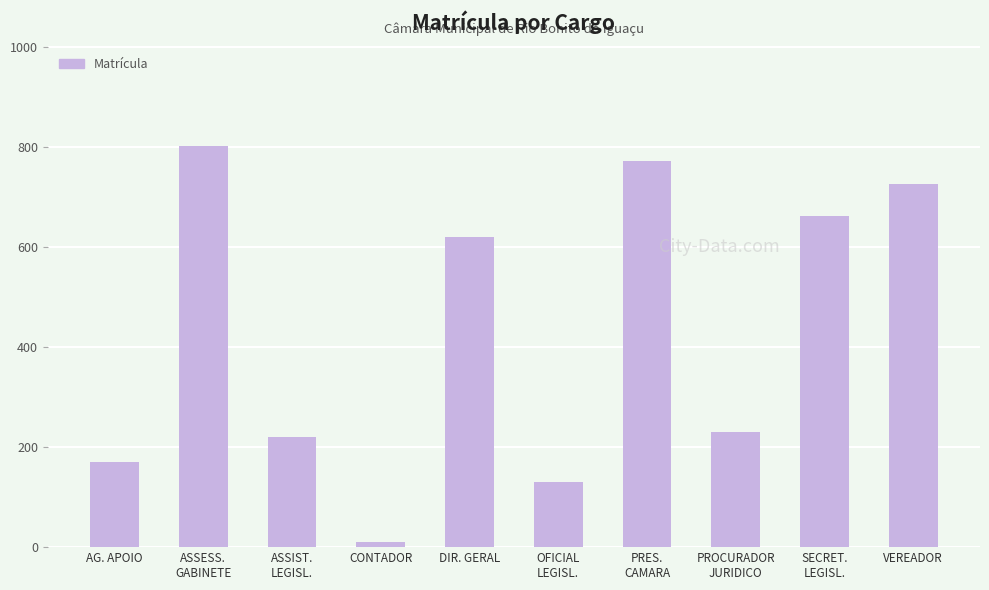

Where is the data nearest to the value 406?

PROCURADOR
JURIDICO